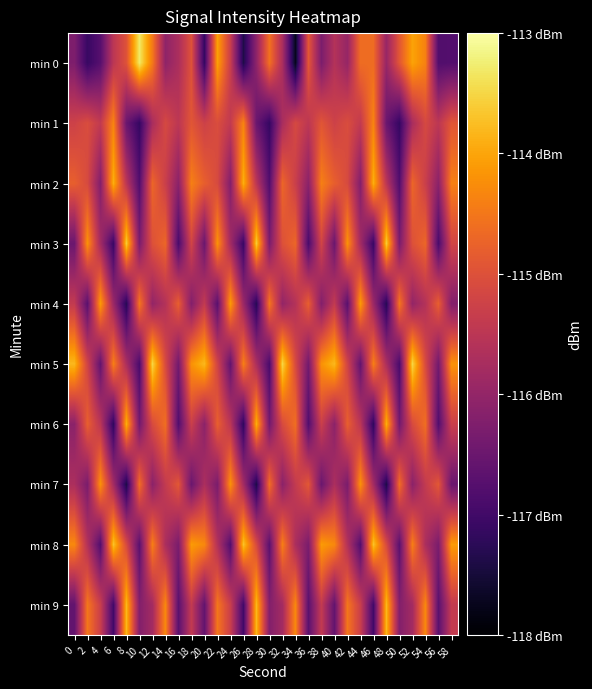

At 56, list the series in order from smallest to largest.

min 3, min 0, min 6, min 9, min 5, min 8, min 2, min 1, min 7, min 4